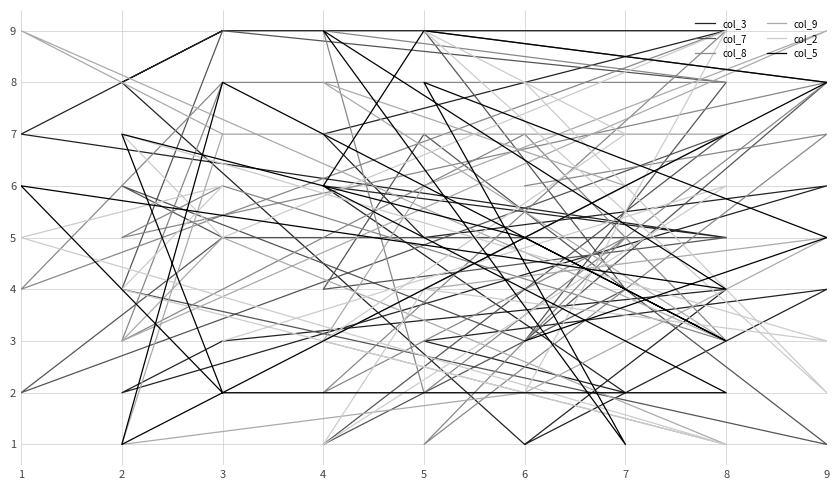

Which series has the largest range (max minus min)?

col_3